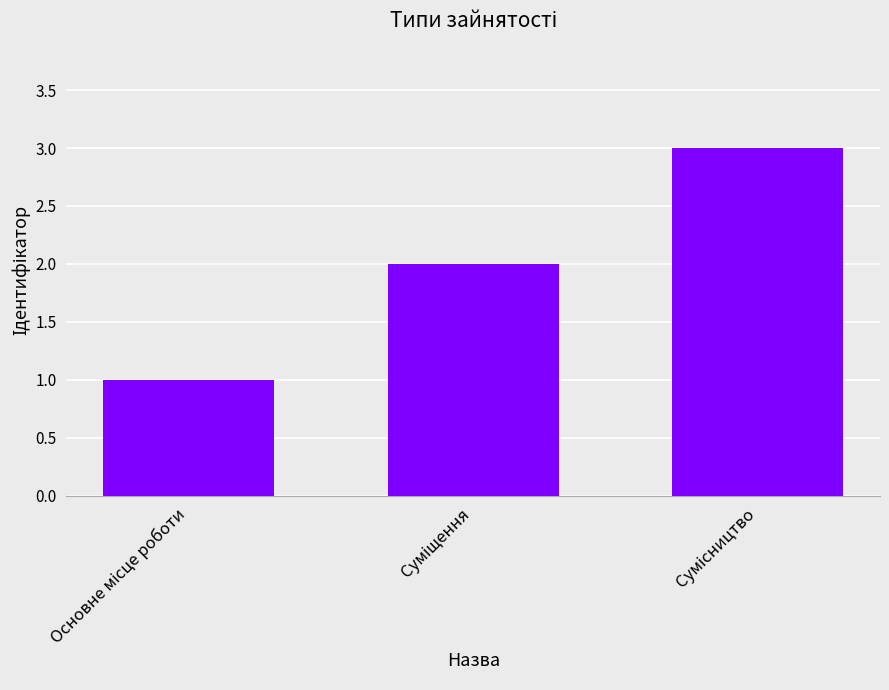

How many distinct data groups are displayed?

1